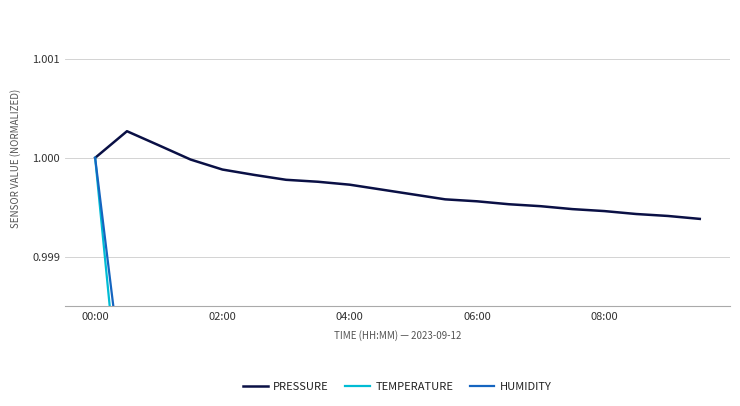

What is the minimum value shown in the chart?

0.9